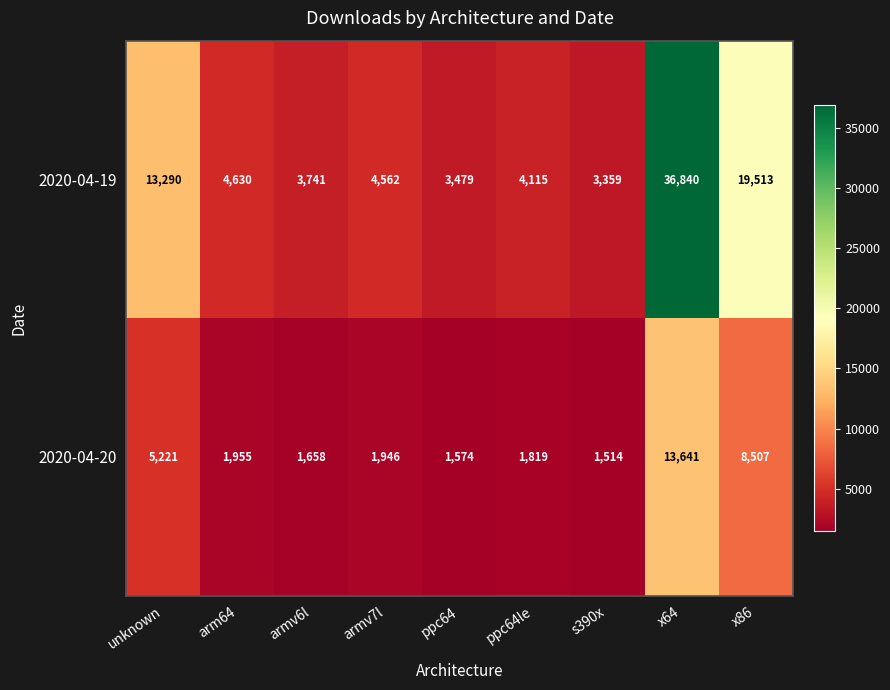

Which series has the widest spread of values?

2020-04-19